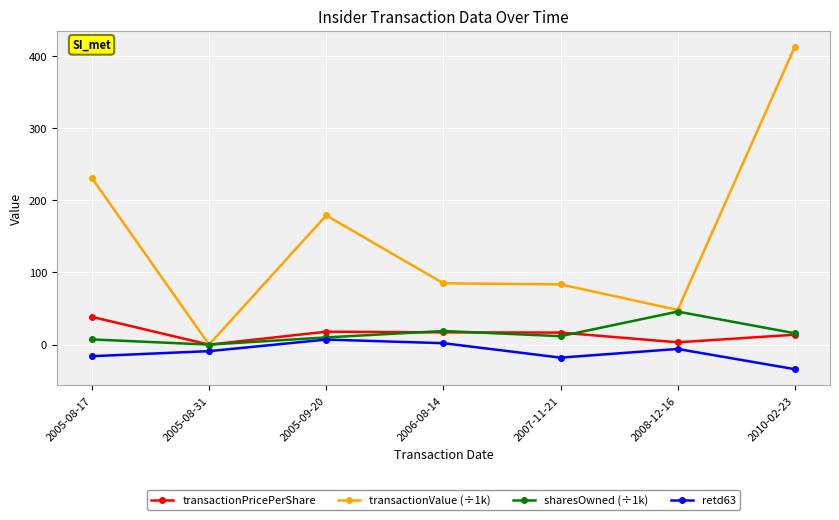

The value of transactionPricePerShare at 2005-08-17 is 53.3. True or false?

False